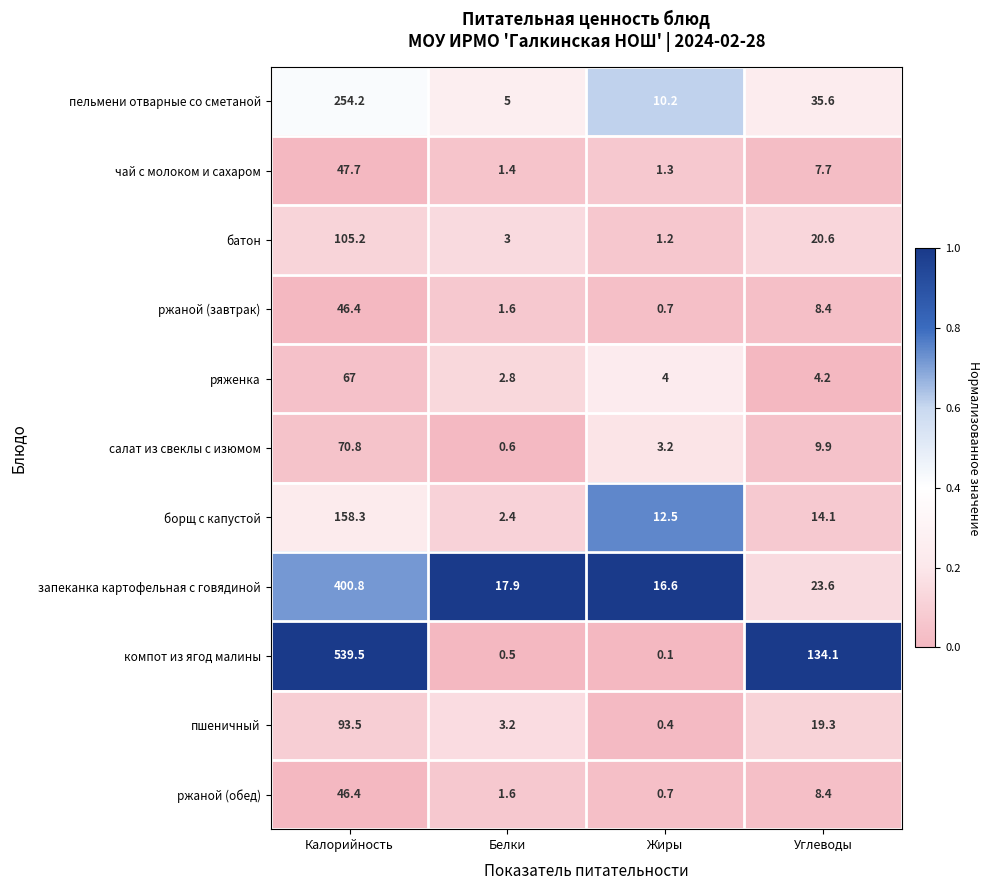

Rank the categories by борщ с капустой value from lowest to highest.

Белки, Жиры, Углеводы, Калорийность